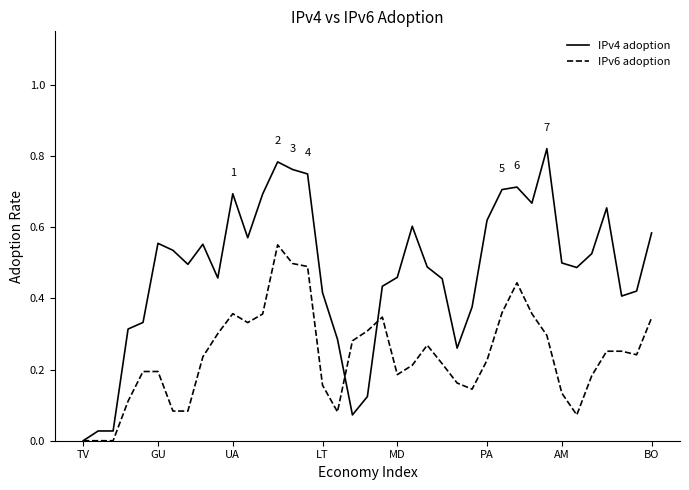

Which series has the largest total across all categories?

IPv4 adoption